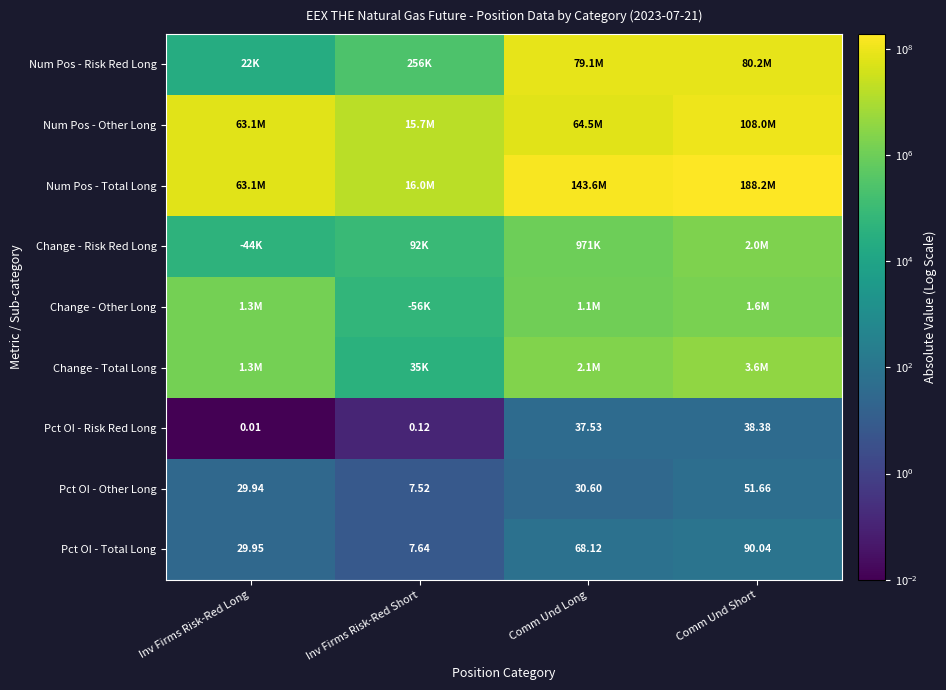

Where is Pct OI - Total Long nearest to the value 48?

Inv Firms Risk-Red Long